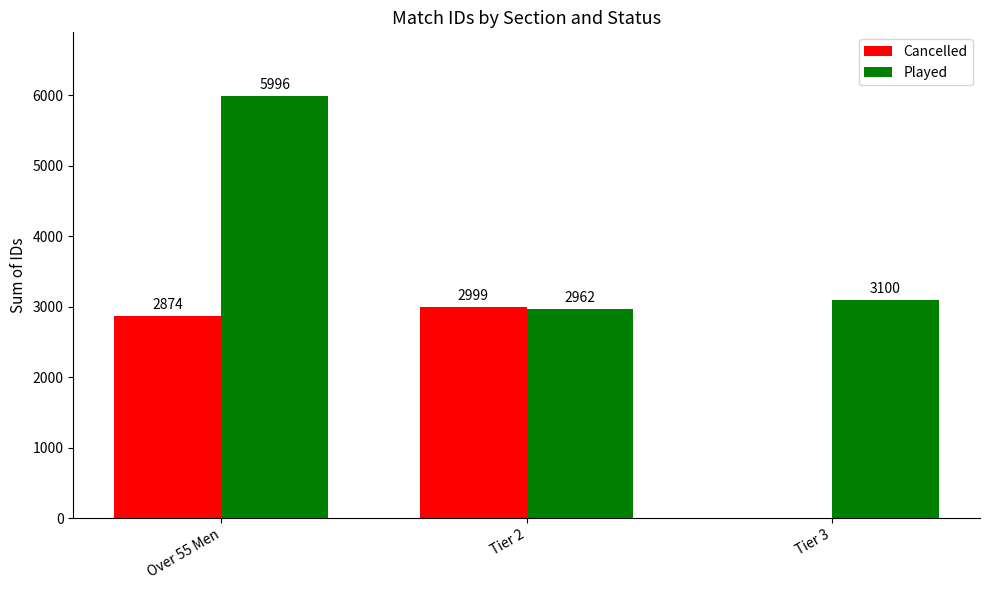

What is the sum of all Played values?

12058